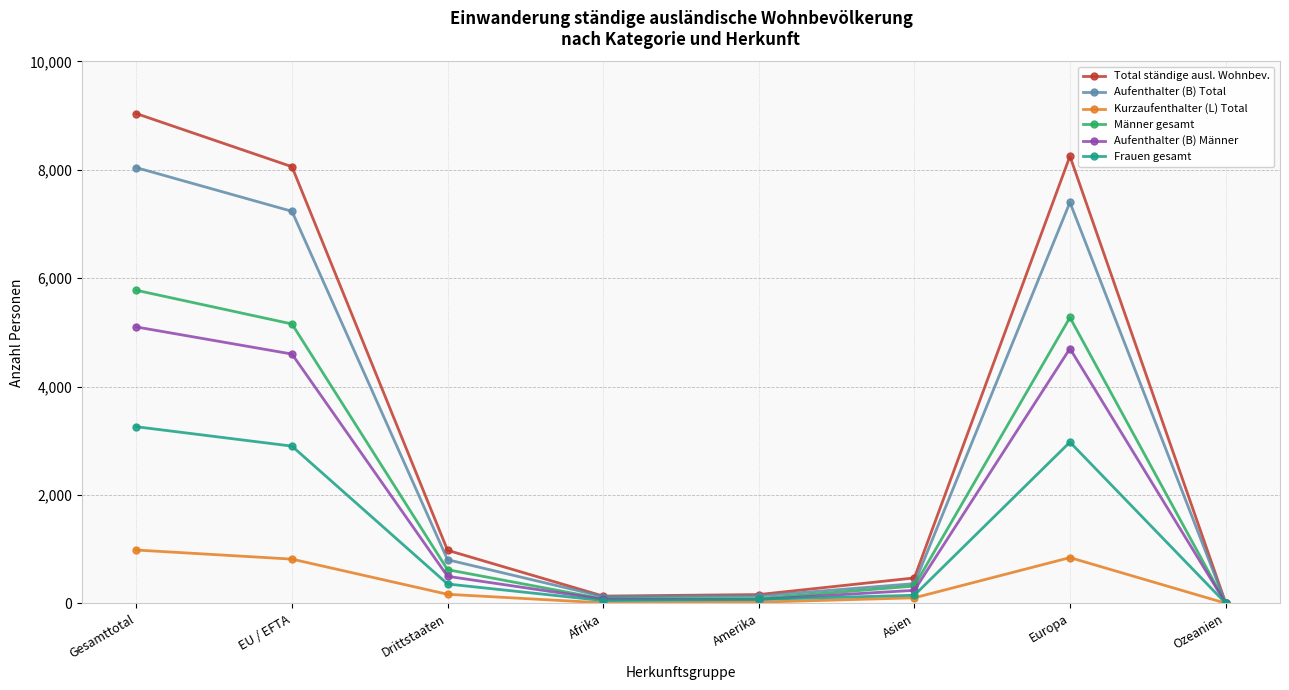

What position from the right is Europa?

2